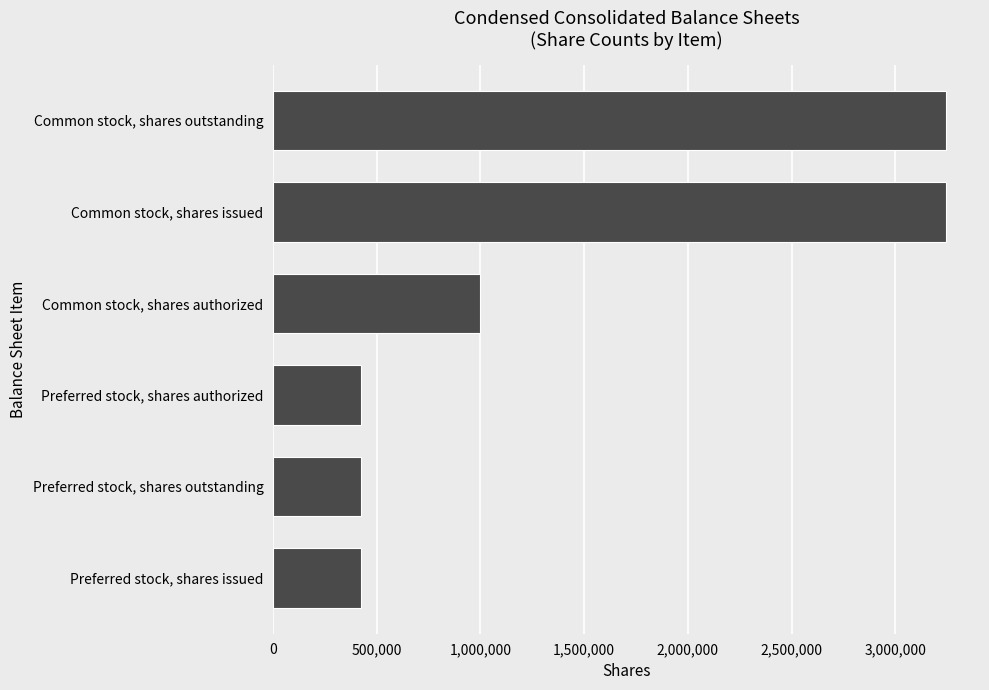

The value at Preferred stock, shares authorized is 179111. True or false?

False